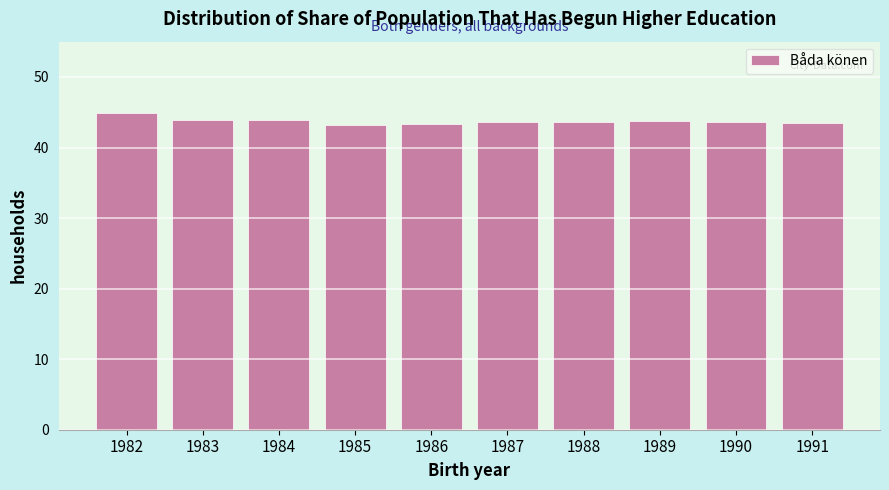

What value does the data have at 1988?

43.6